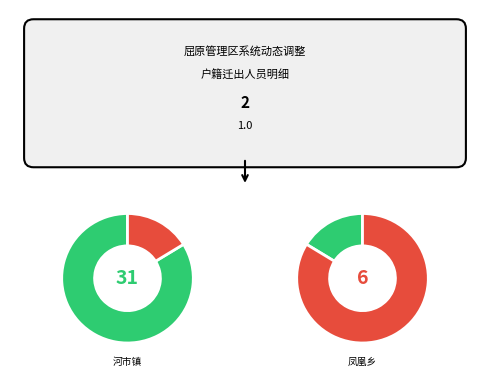

Which category accounts for the majority?

河市镇